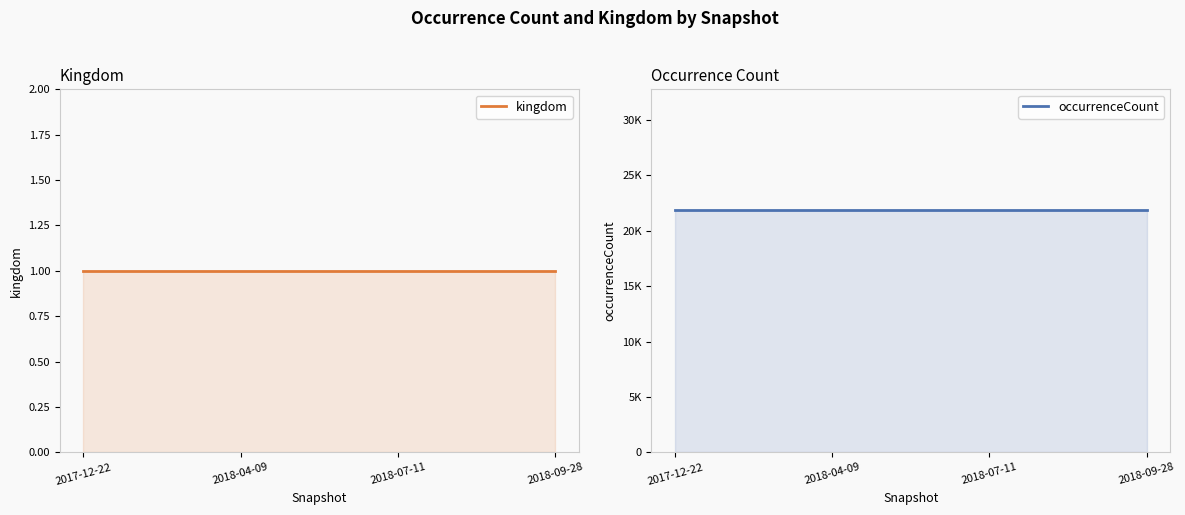

True or false: kingdom has a value of 1 at 2017-12-22.

False